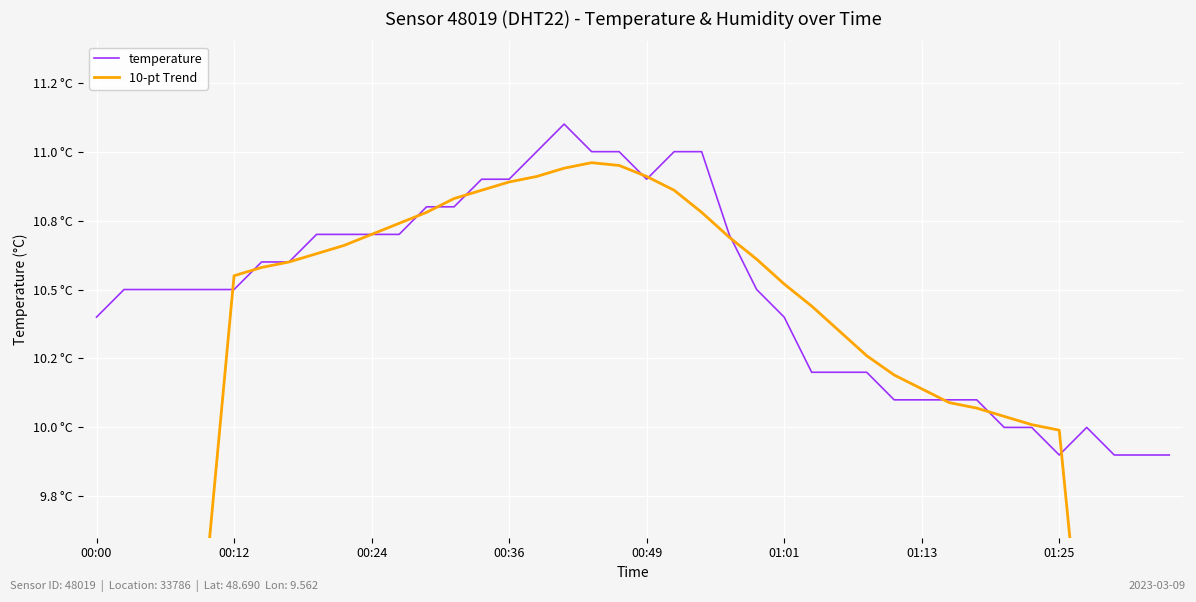

In temperature, how many points are lower than both neighbors (excluding endpoints)?

2